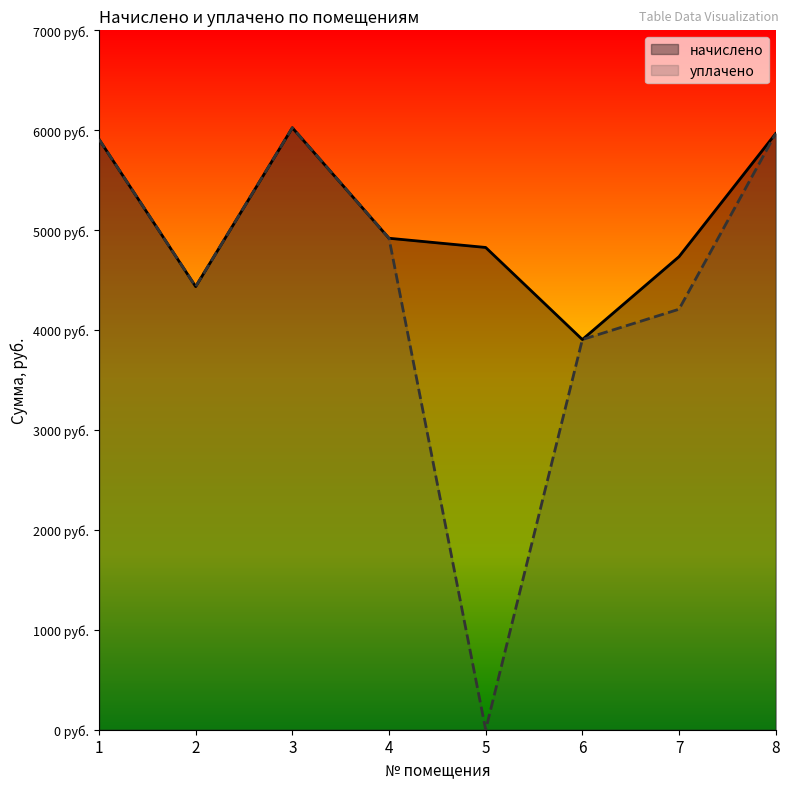

How many data points in начислено are above 4919?

4